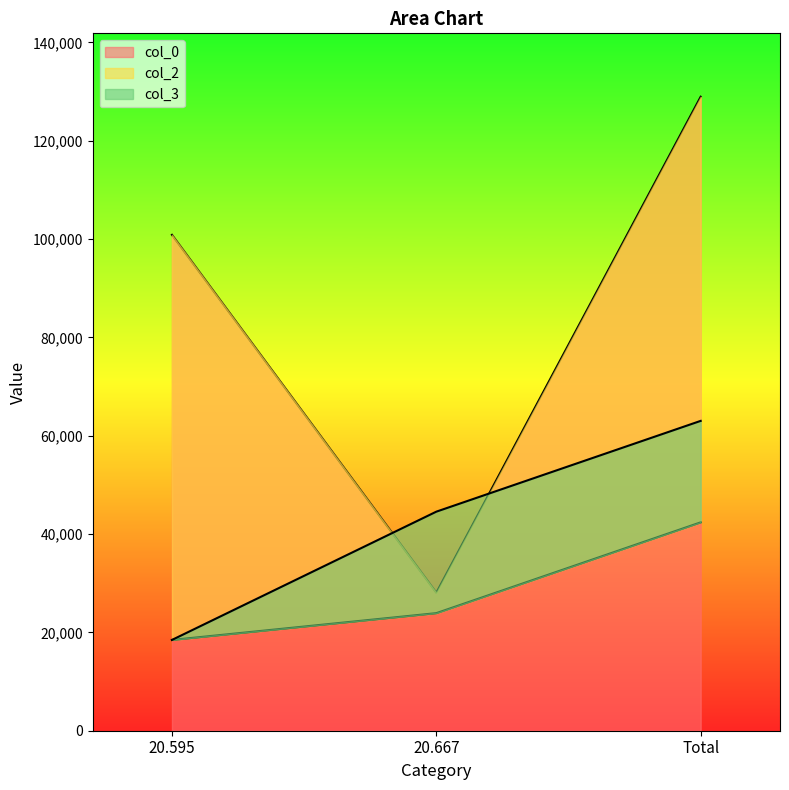

Where does the col_0 series first go above 100861?

20.595